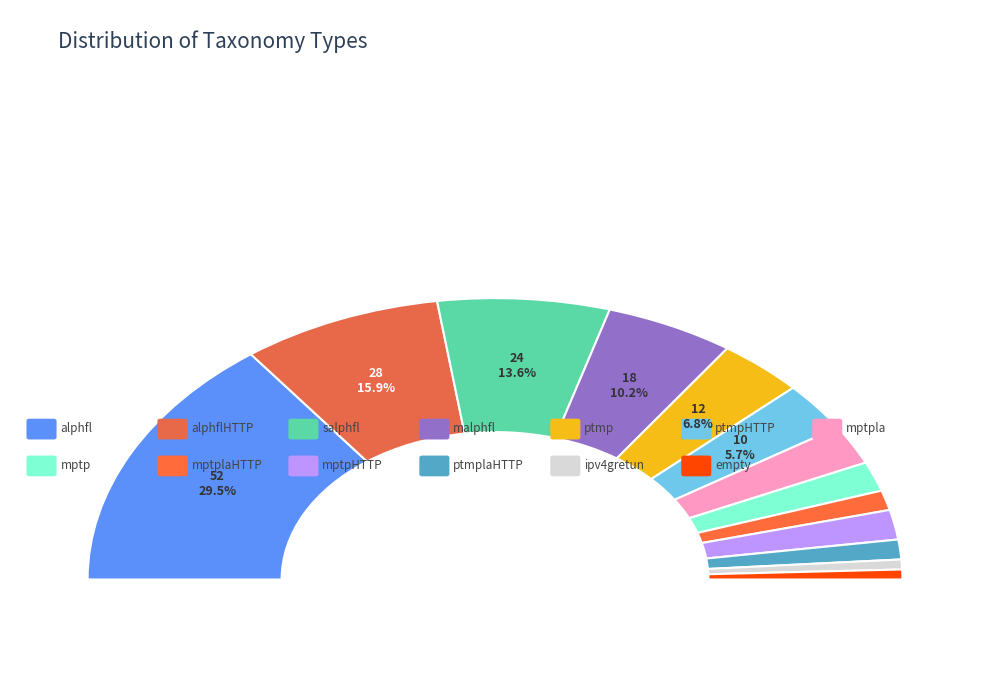

Which category has the biggest portion of the pie?

alphfl